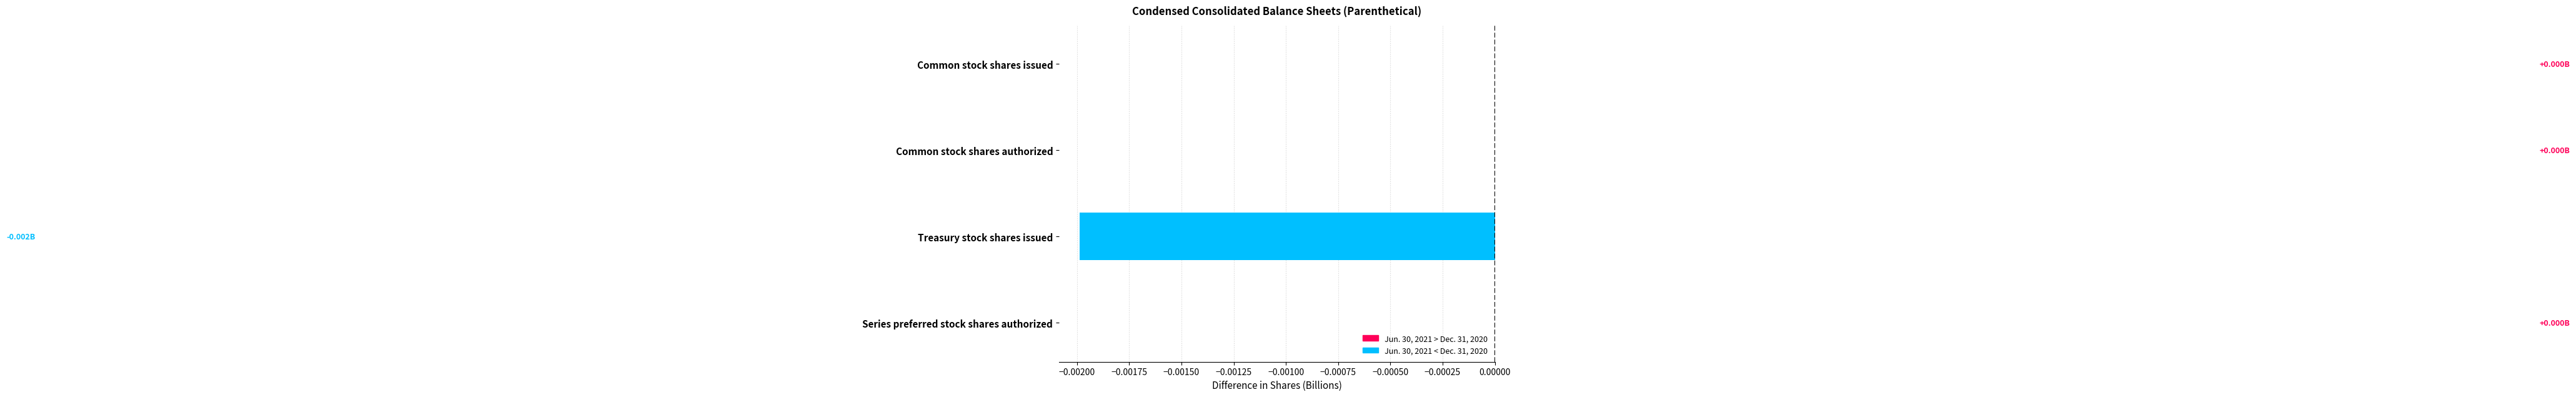

Which has a higher value, Treasury stock shares issued or Series preferred stock shares authorized?

Series preferred stock shares authorized